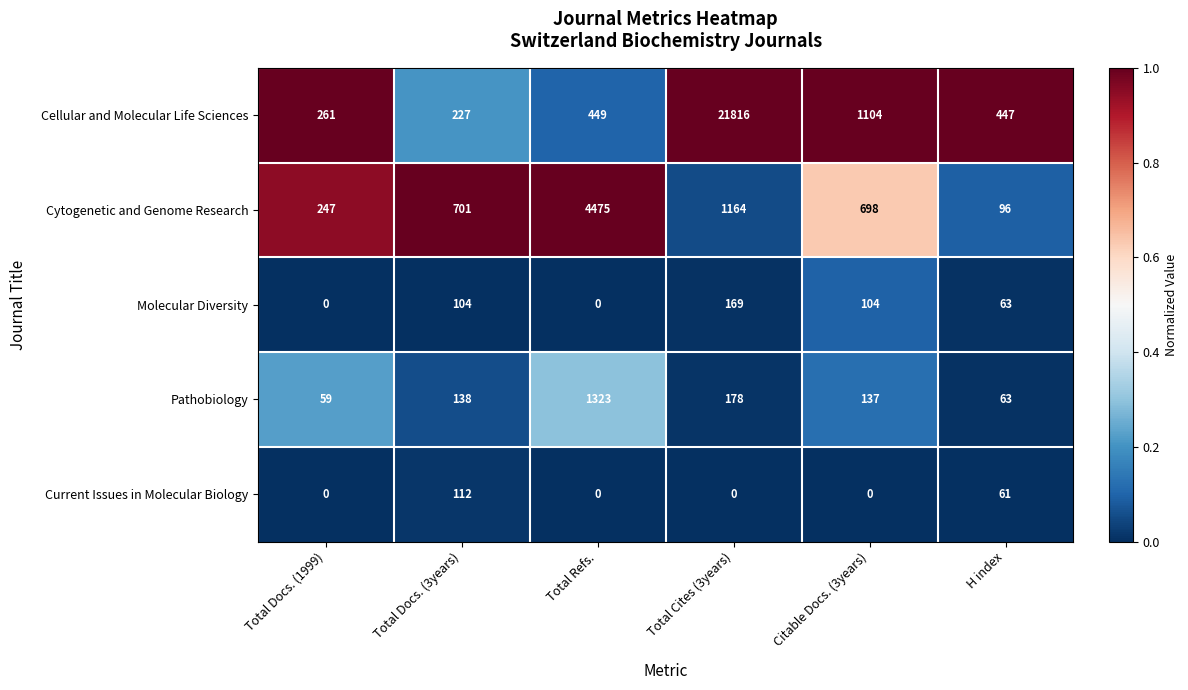

What is the sum of the Molecular Diversity values at Total Docs. (3years) and H index?

167